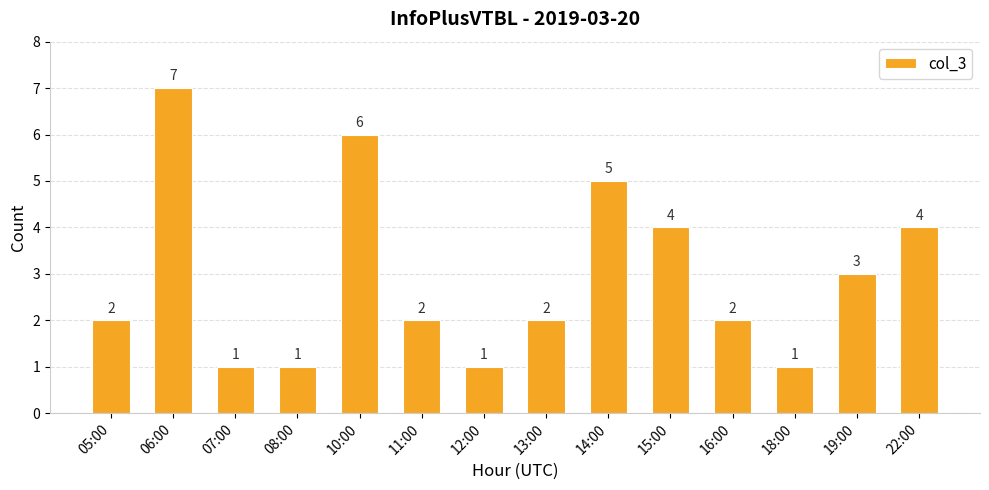

What position from the left is 18:00?

12